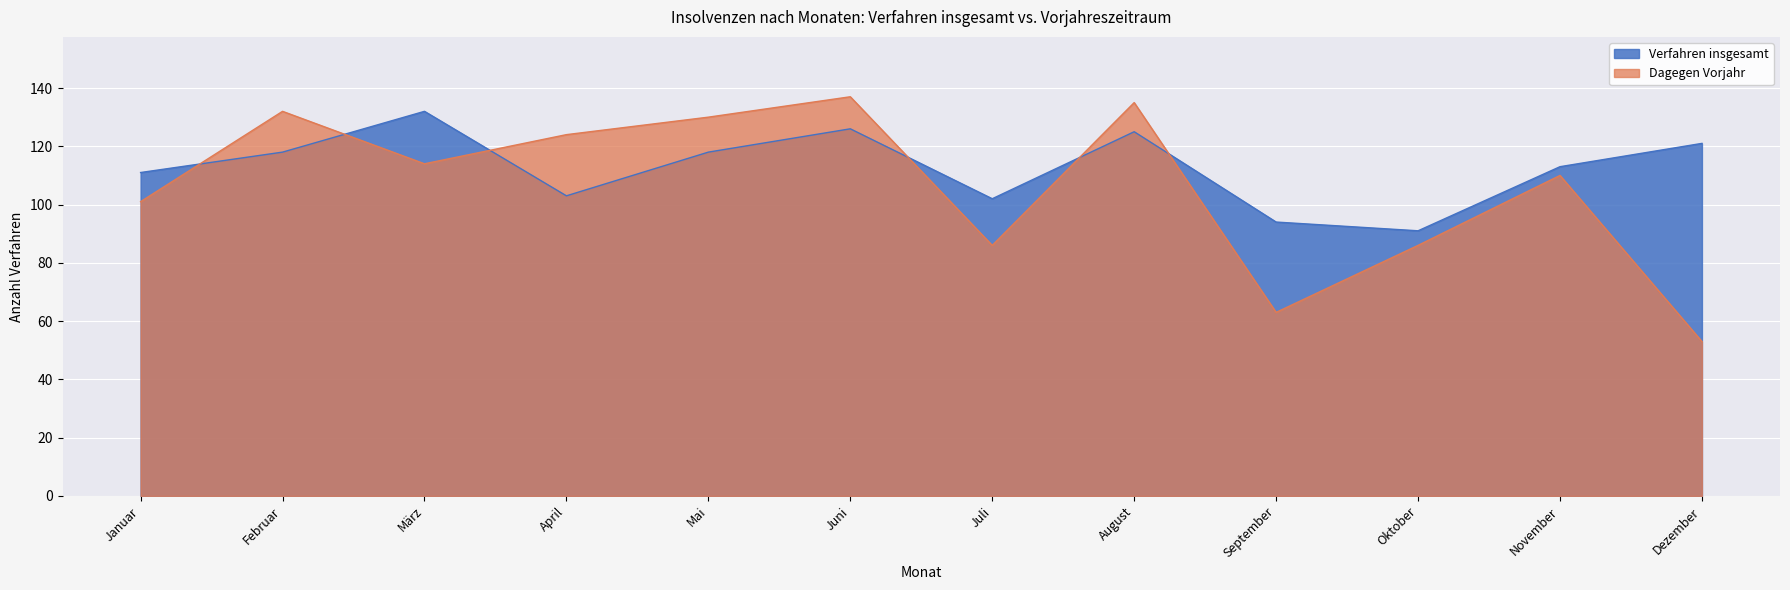

What is the approximate value of Verfahren insgesamt at Dezember, to the nearest 10?

120